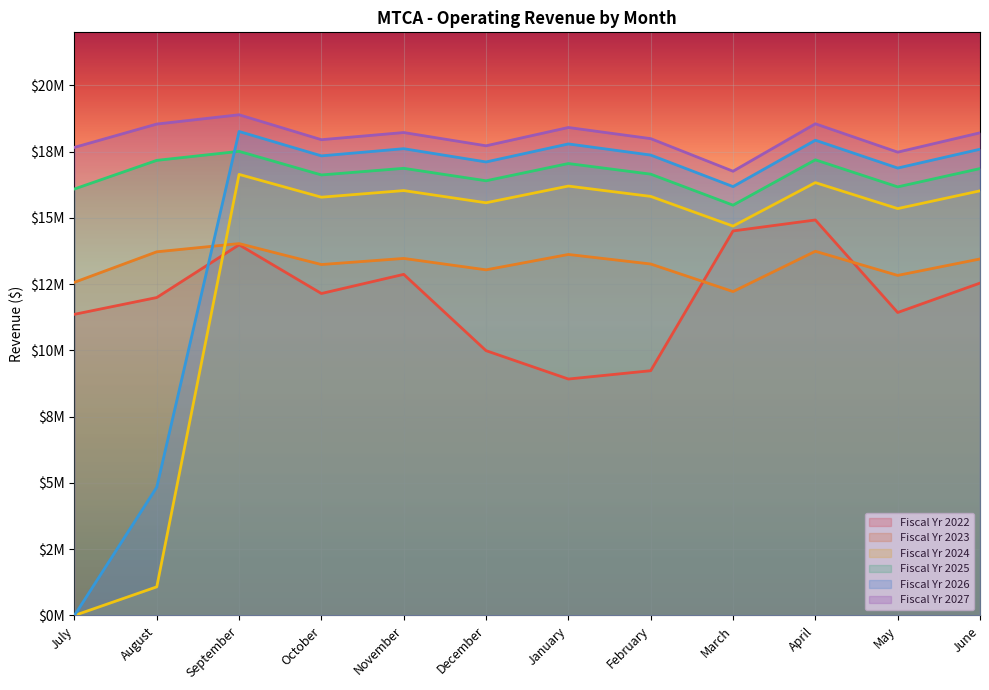

True or false: Fiscal Yr 2027 has more than 2 interior local peaks.

True